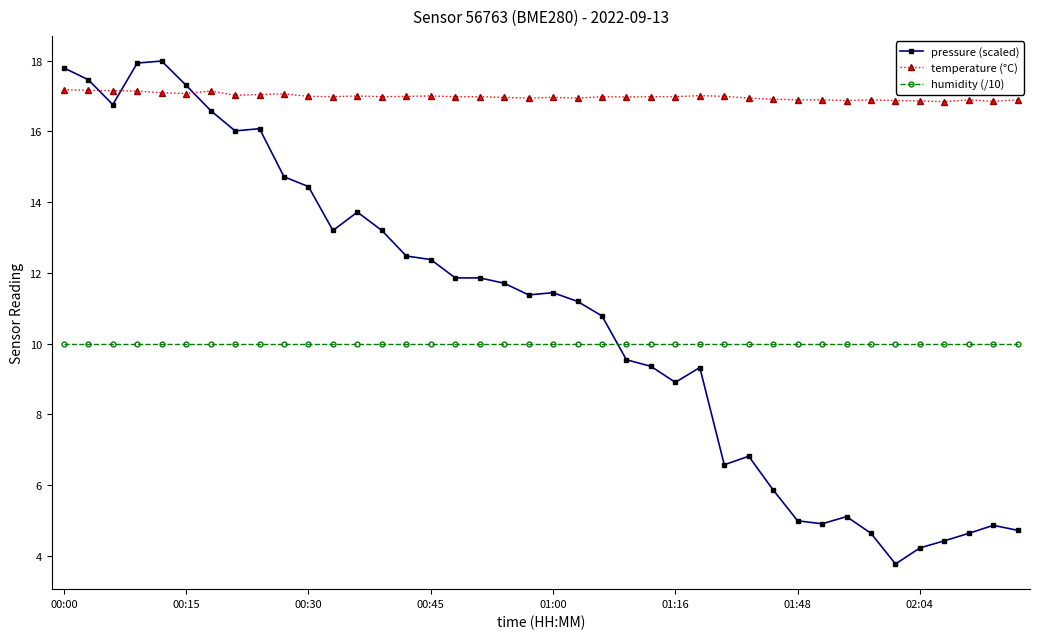

What is the highest value of the pressure (scaled) series?

18.0